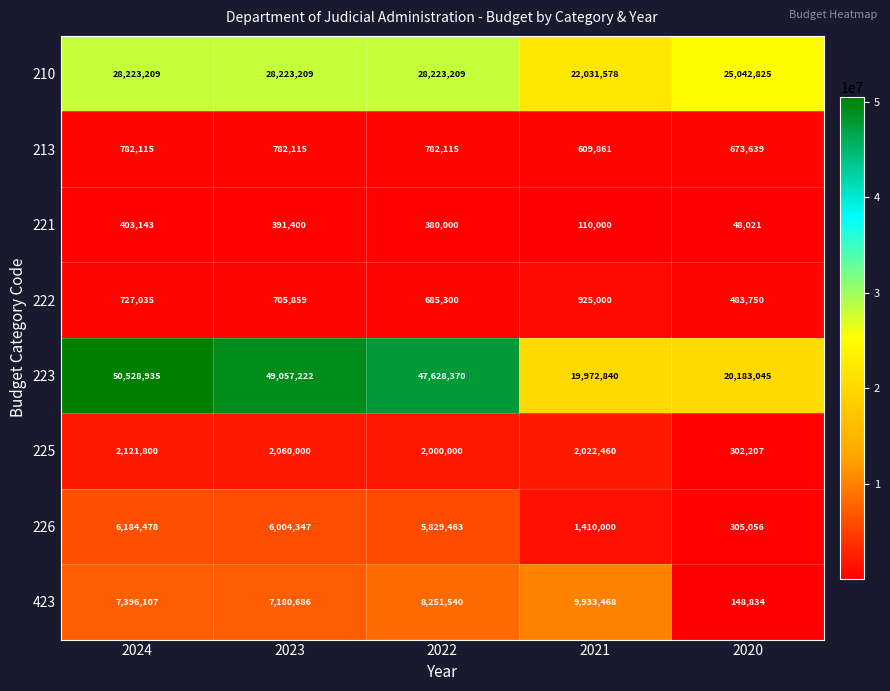

What is the sum of all 225 values?

8506467